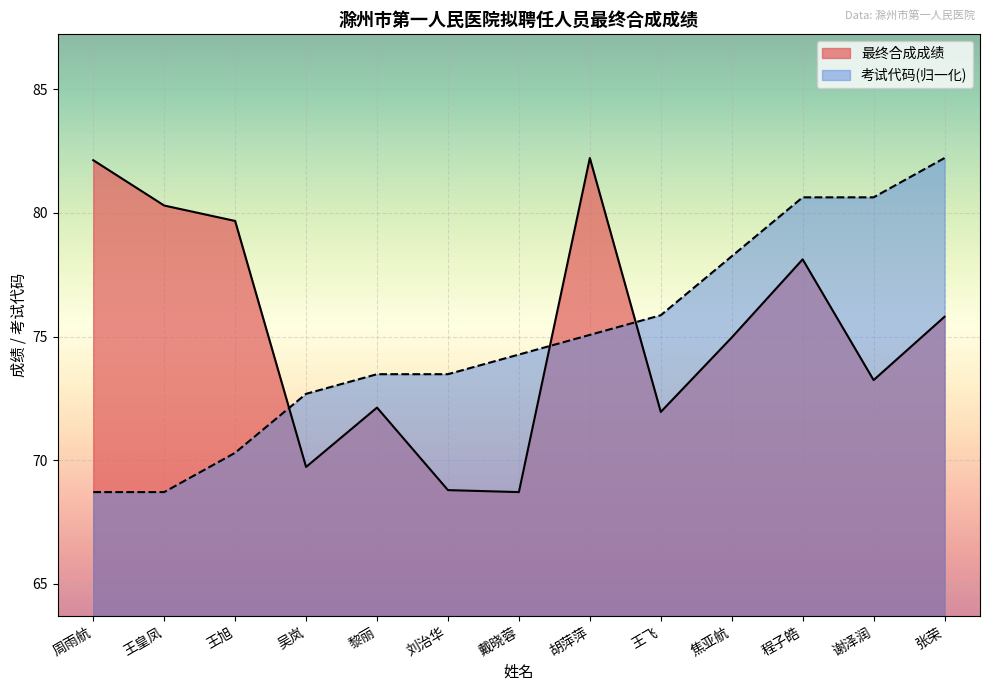

At which label does 考试代码 reach its peak?

张荣